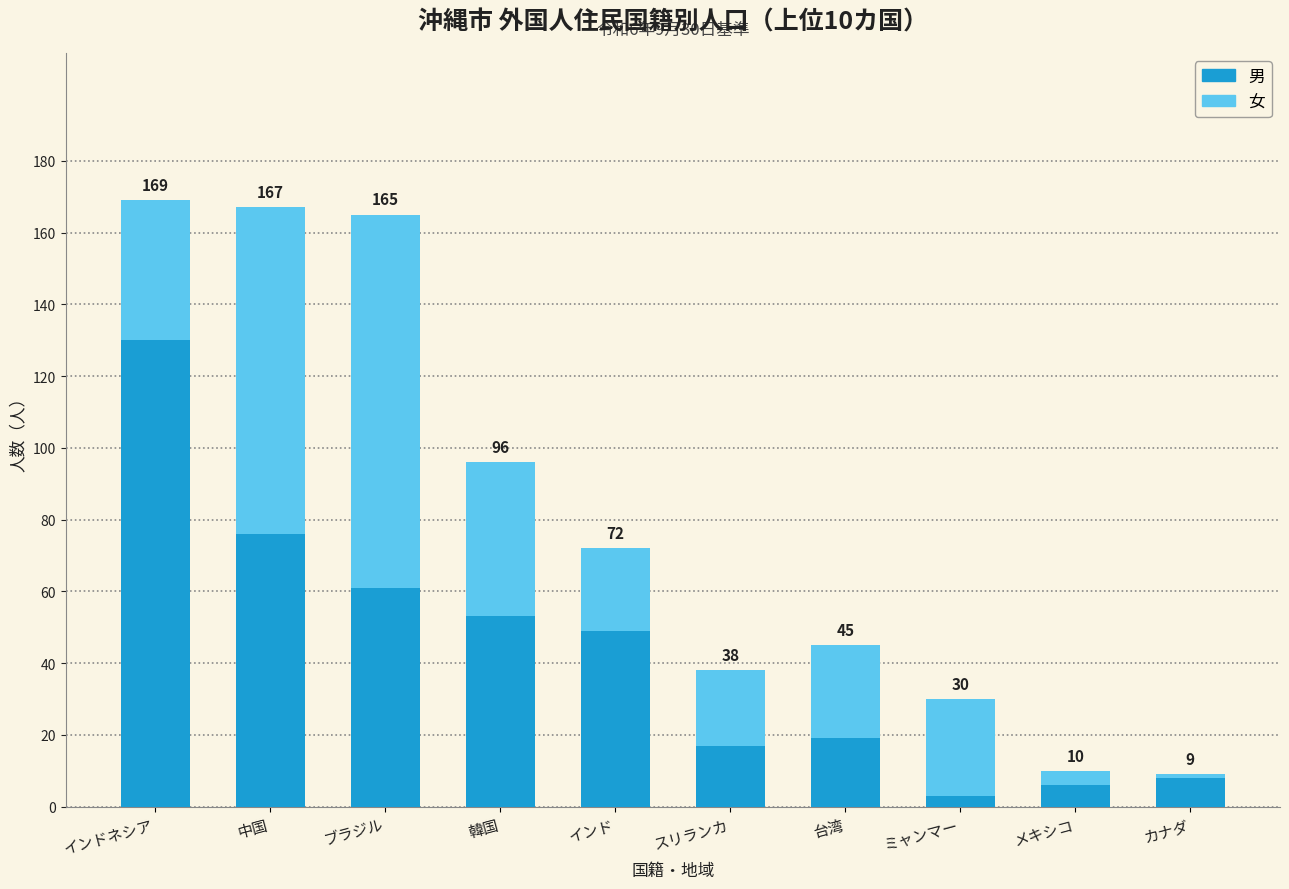

List the series in order of their peak value, highest first.

男, 女